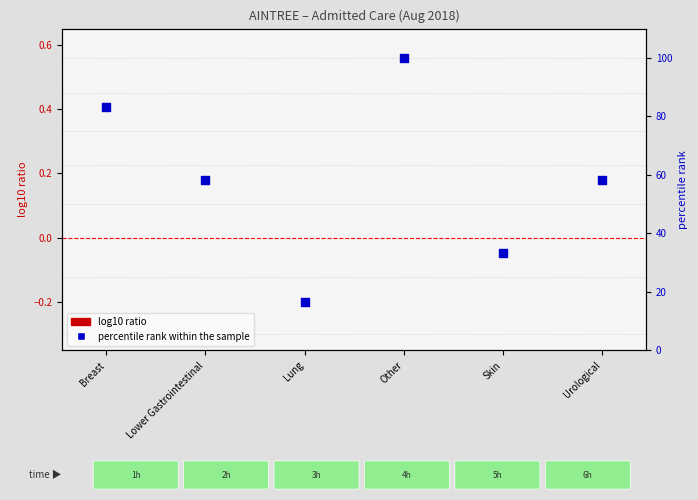

What is the total value across all series at Urological?

58.3